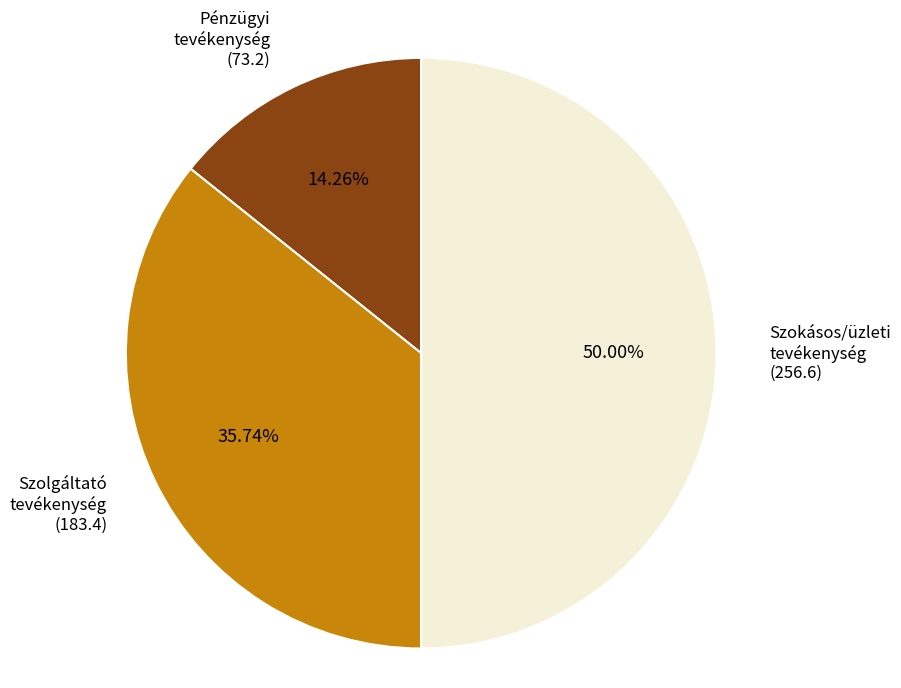

Combined, do Szokásos/üzleti tevékenység (256.6) and Pénzügyi tevékenység (73.2) account for over 50%?

Yes